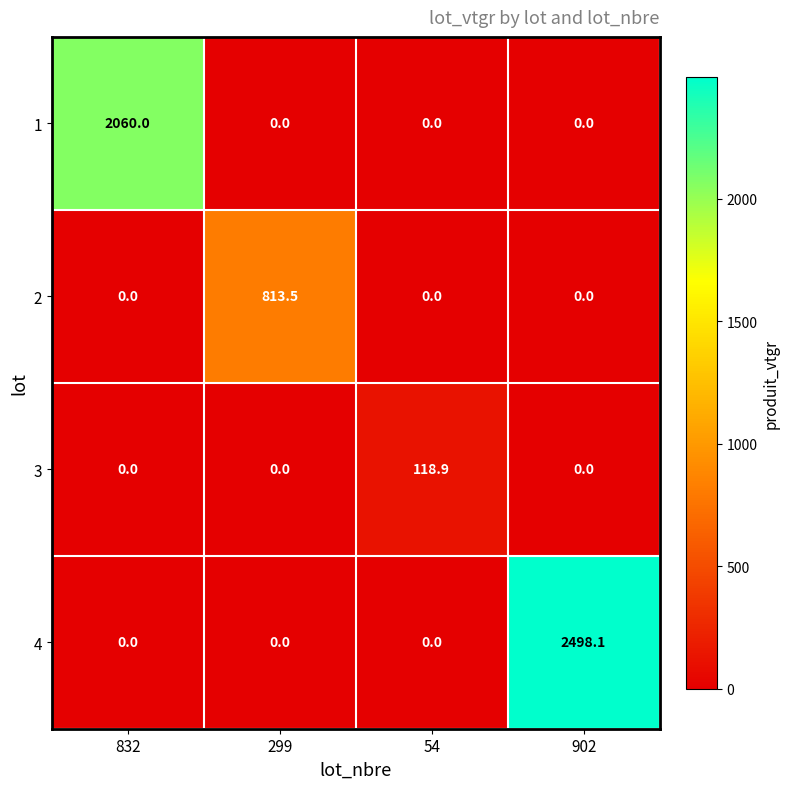

The value of 2 at 299 is 813.5. True or false?

True